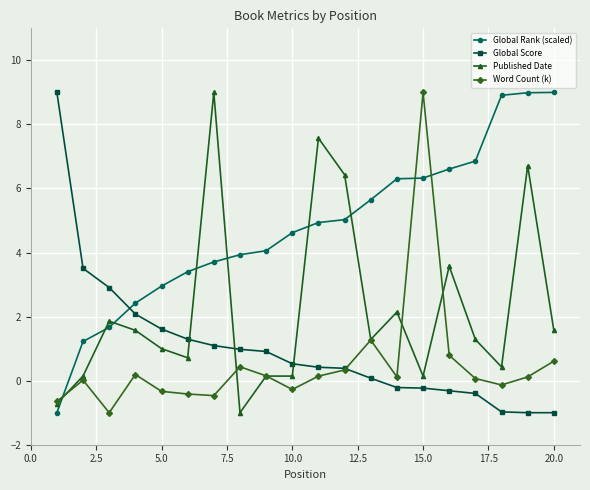

Which series has the largest total across all categories?

Global Rank (scaled)